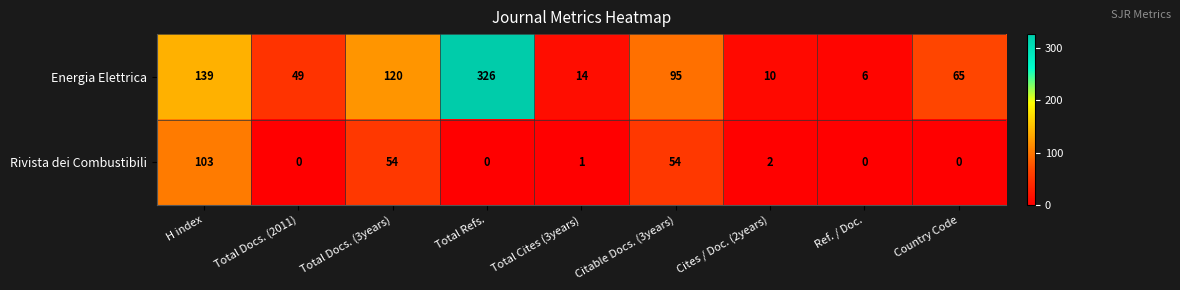

What is the difference between the maximum and minimum values in the Rivista dei Combustibili series?

103